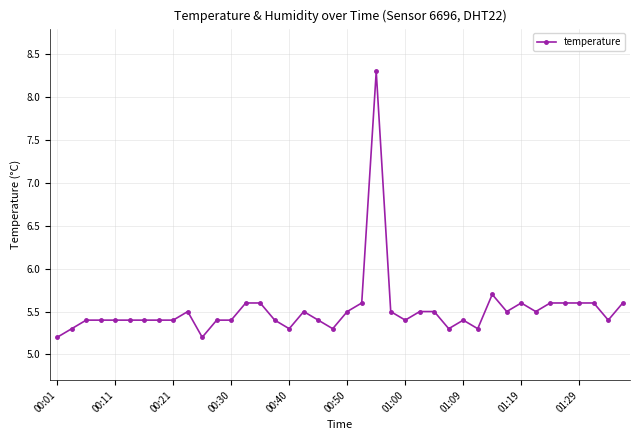

What is the value of the 26th point from the left?

5.5